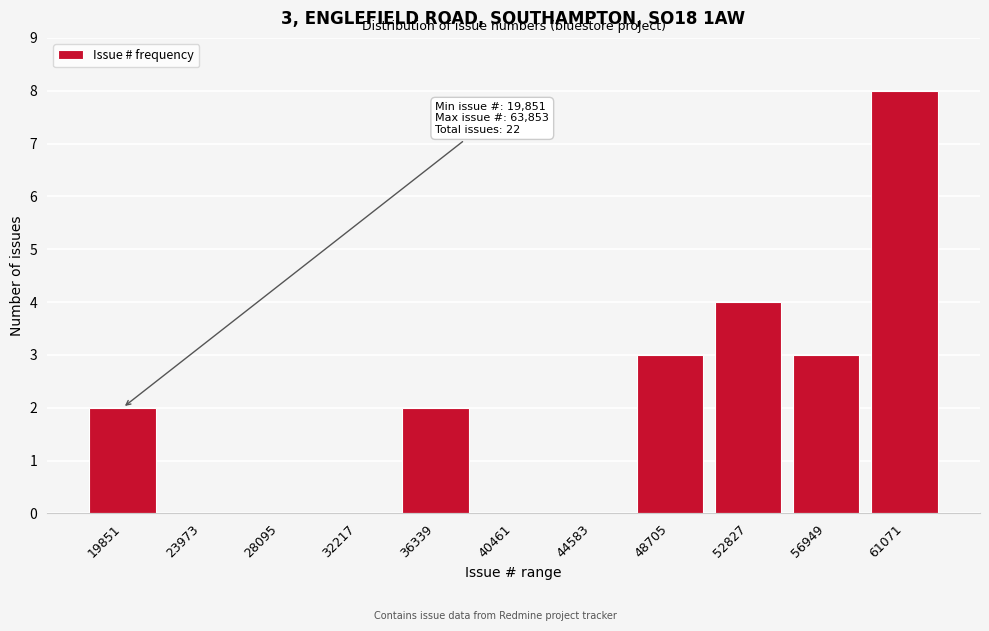

Reading left to right, what are all the values shown in this chart?

19851=2	23973=0	28095=0	32217=0	36339=2	40461=0	44583=0	48705=3	52827=4	56949=3	61071=8